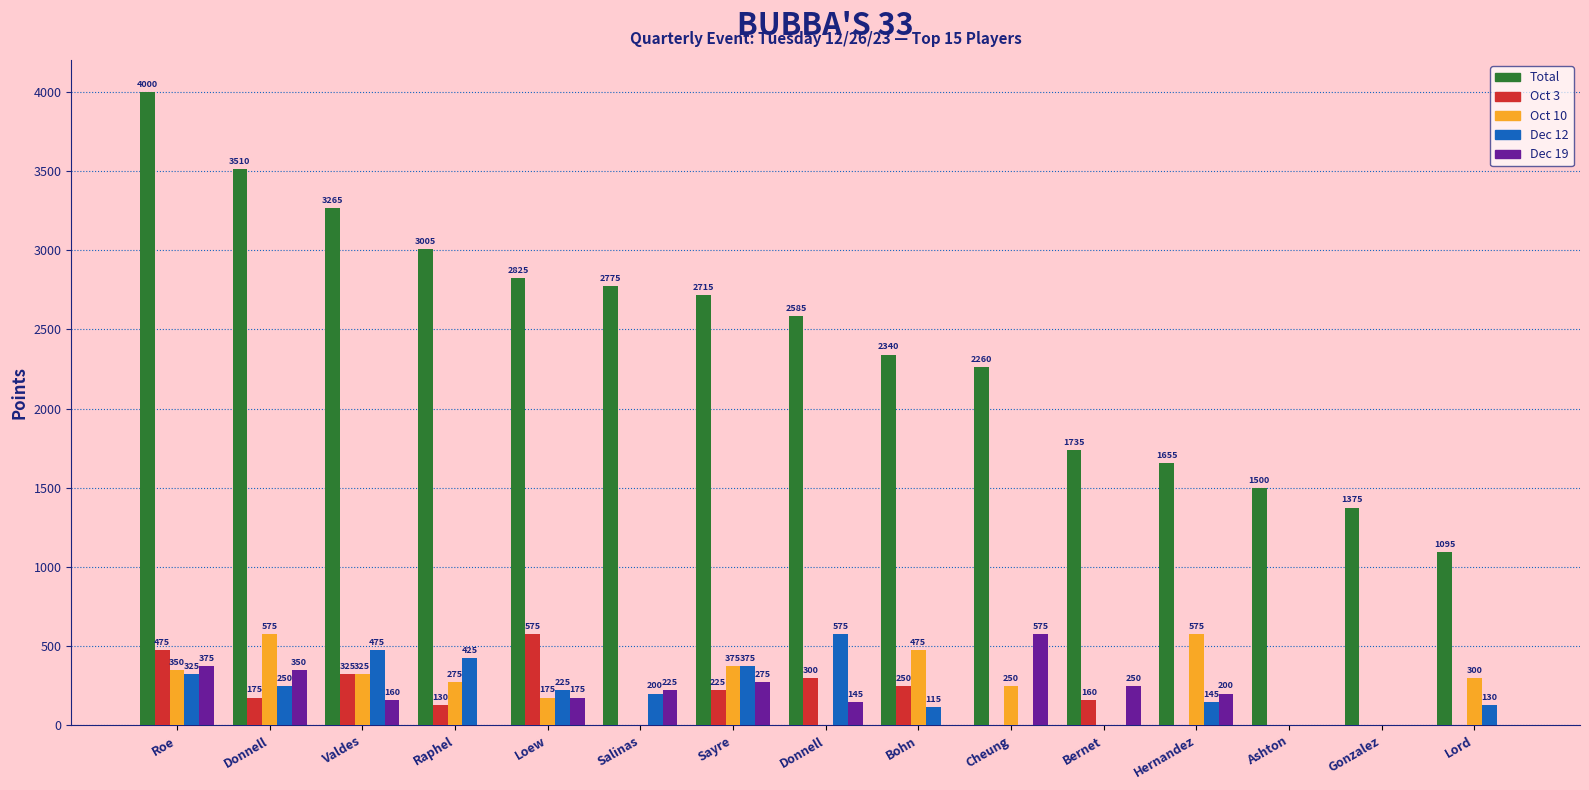

Which series has the largest range (max minus min)?

Total